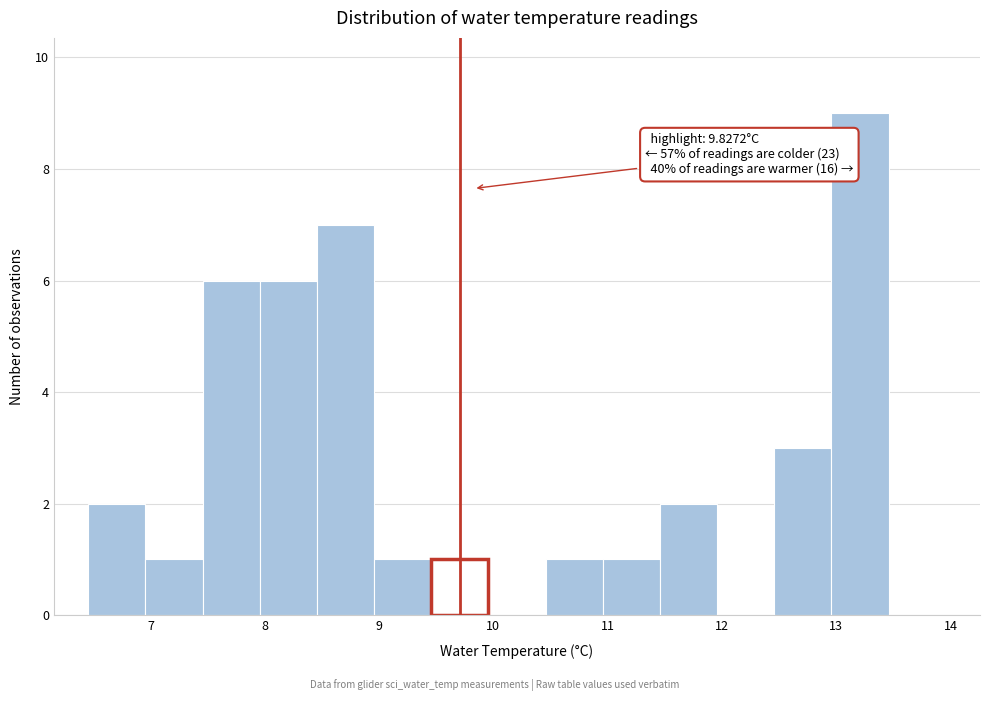

Which range on the x-axis has the tallest bar?

13.0 to 13.5